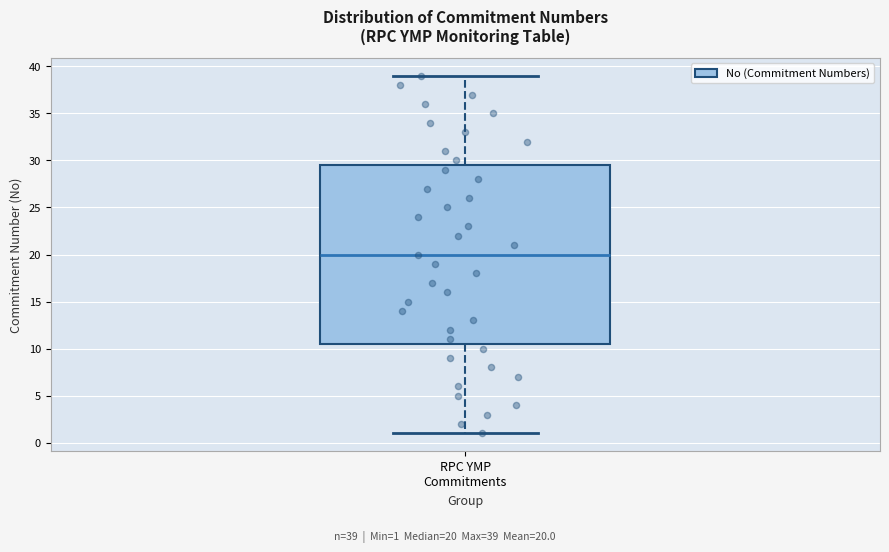

Transcribe this box plot: give where the median line is, the range the box spans, and where the two whiskers end, as read against the y-axis. The values are not printed on the chart, so give them approximately, as read against the axis.

median 20.0, box 10.5 to 29.5, whiskers 1.0 to 39.0